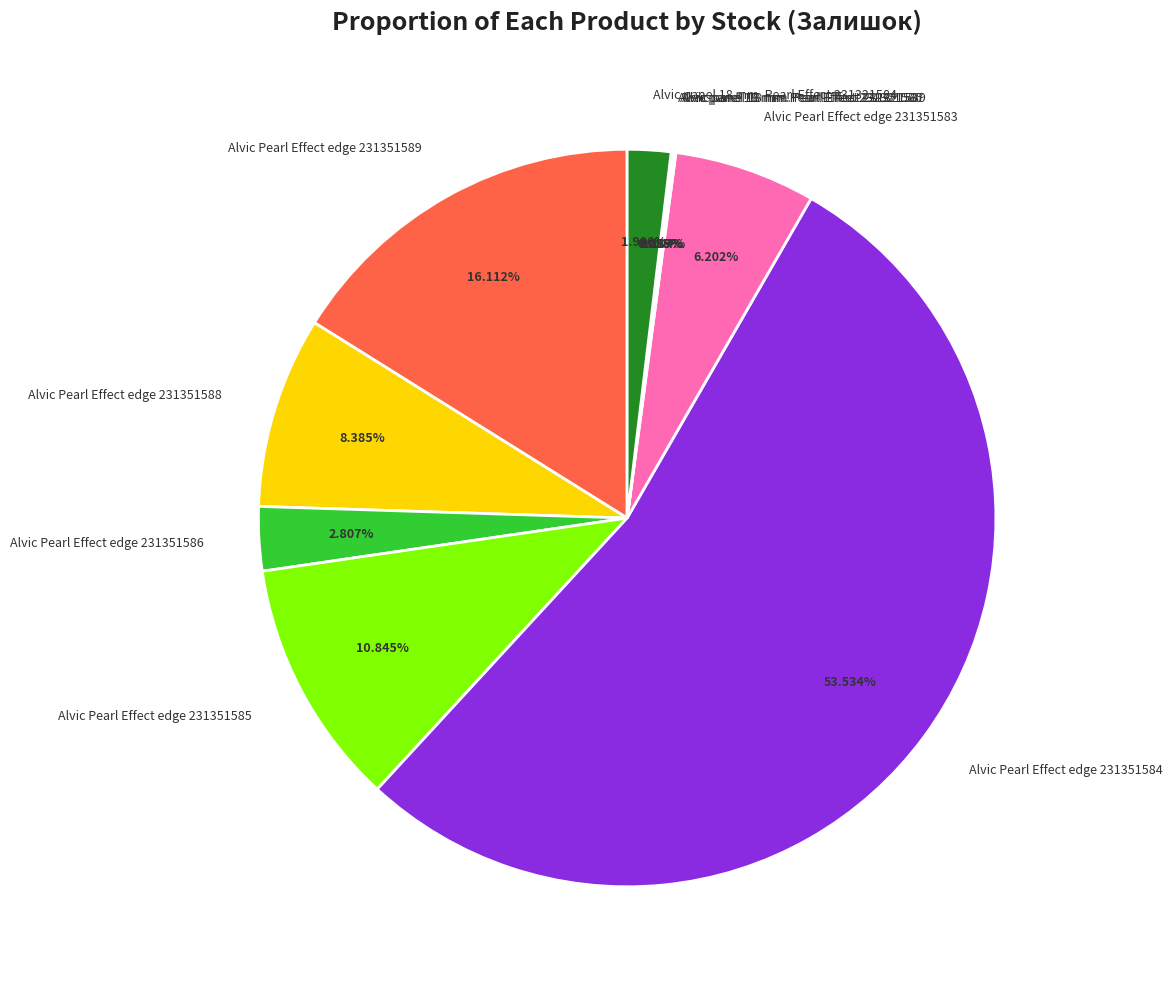

Is Alvic Pearl Effect edge 231351584 the majority of the pie?

Yes